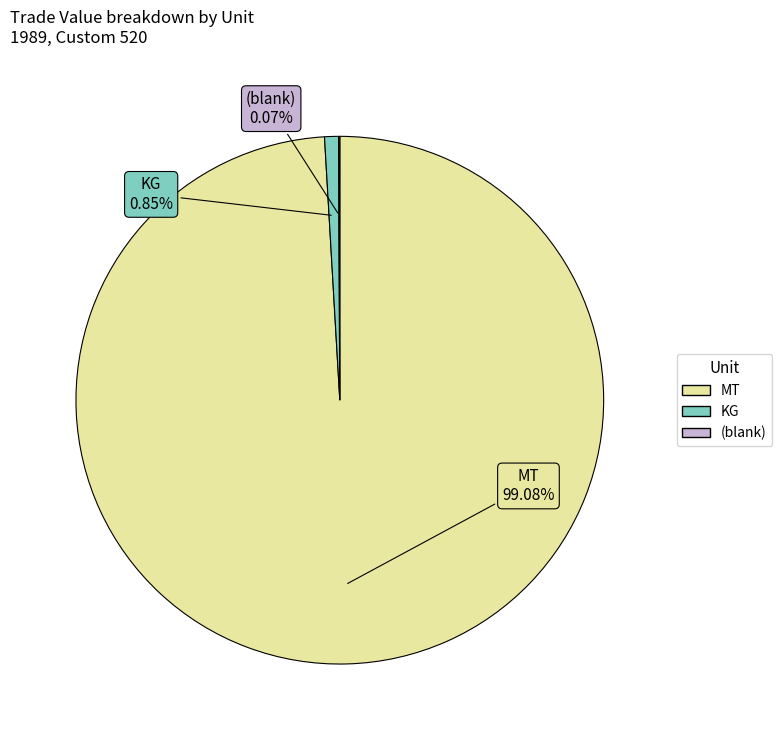

Is there a majority slice in this chart?

Yes